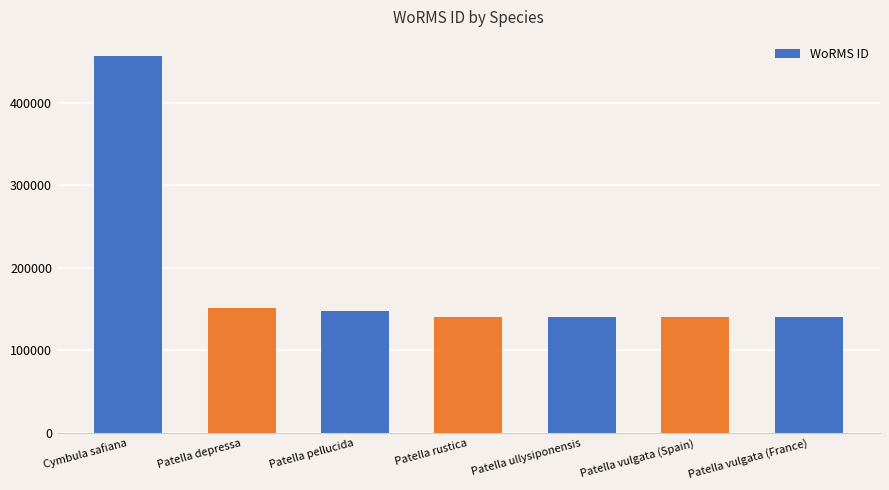

The value at Patella ullysiponensis is 140684. True or false?

True